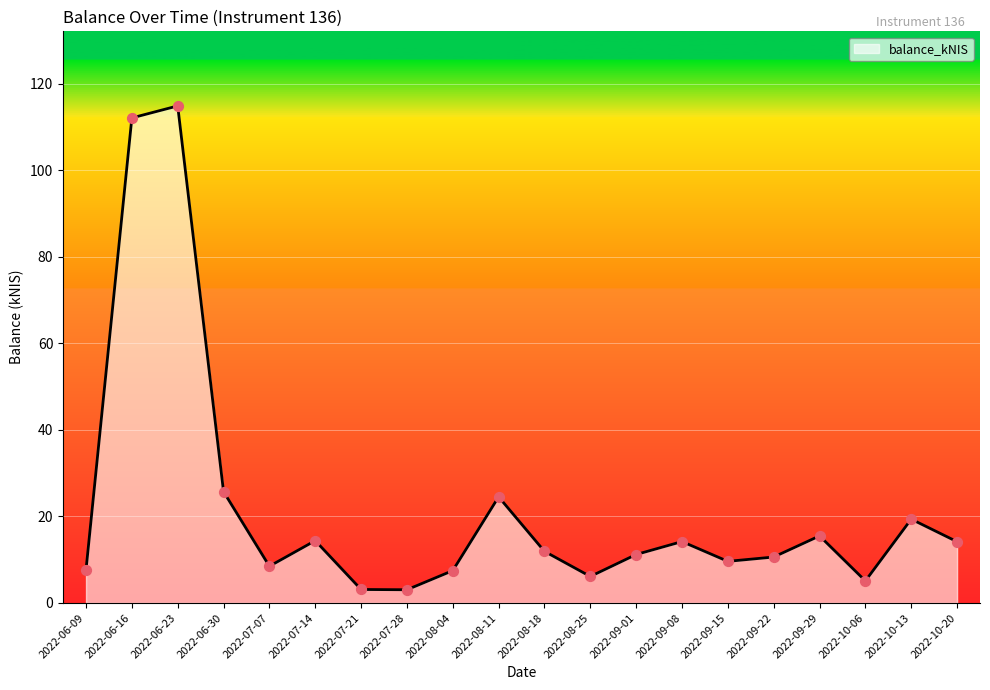

What is the change in value from 2022-08-11 to 2022-09-22?

-13.9